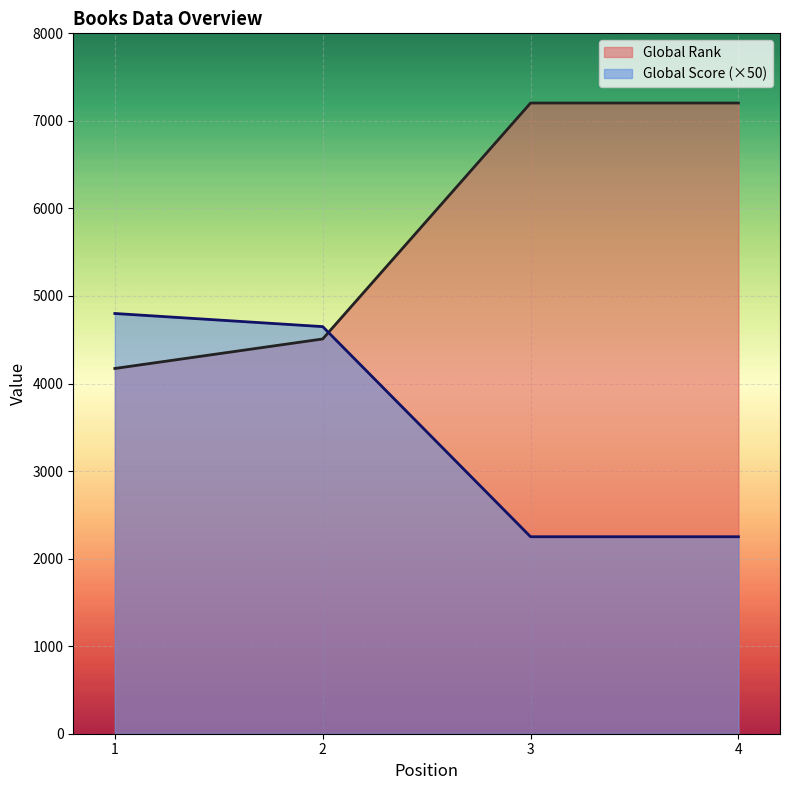

True or false: Global Score and Global Rank intersect in this chart.

True